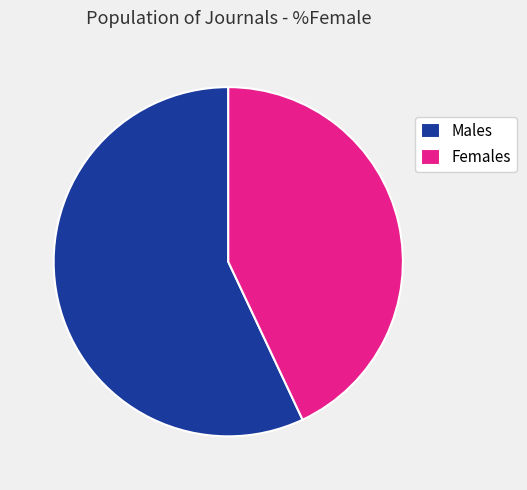

Is it true that Females is 43% of the pie?

True